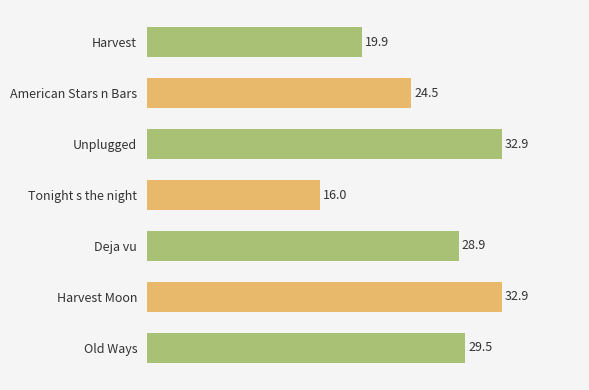

The chart shows a value of 24.5 at American Stars n Bars. True or false?

True